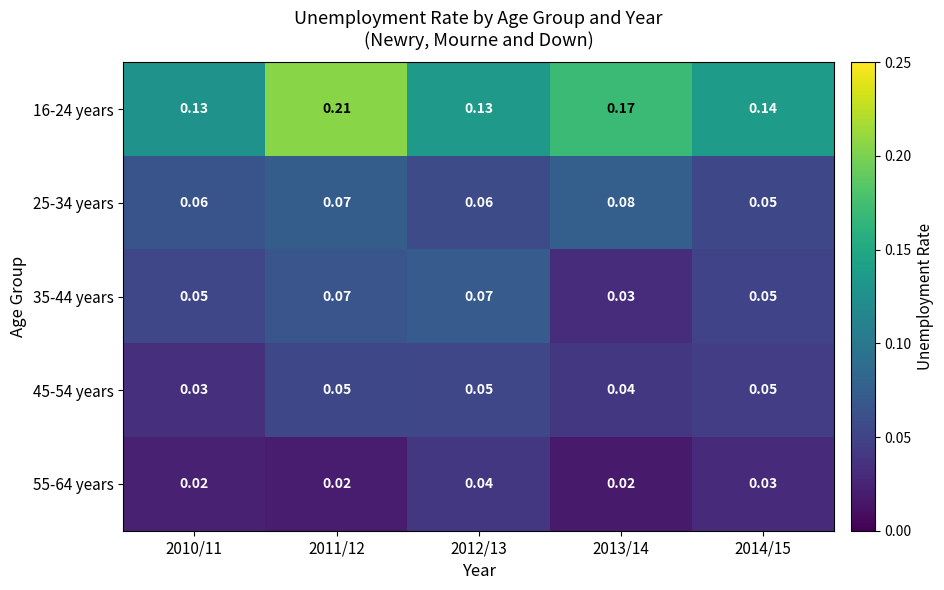

What is the total value across all series at 2013/14?

0.3